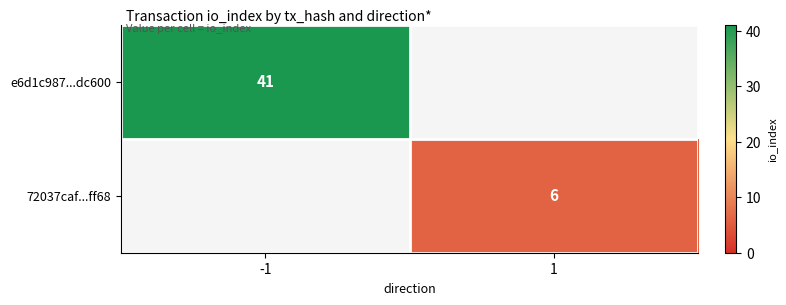

Is it true that 72037caf...ff68 equals 6 at 1?

True